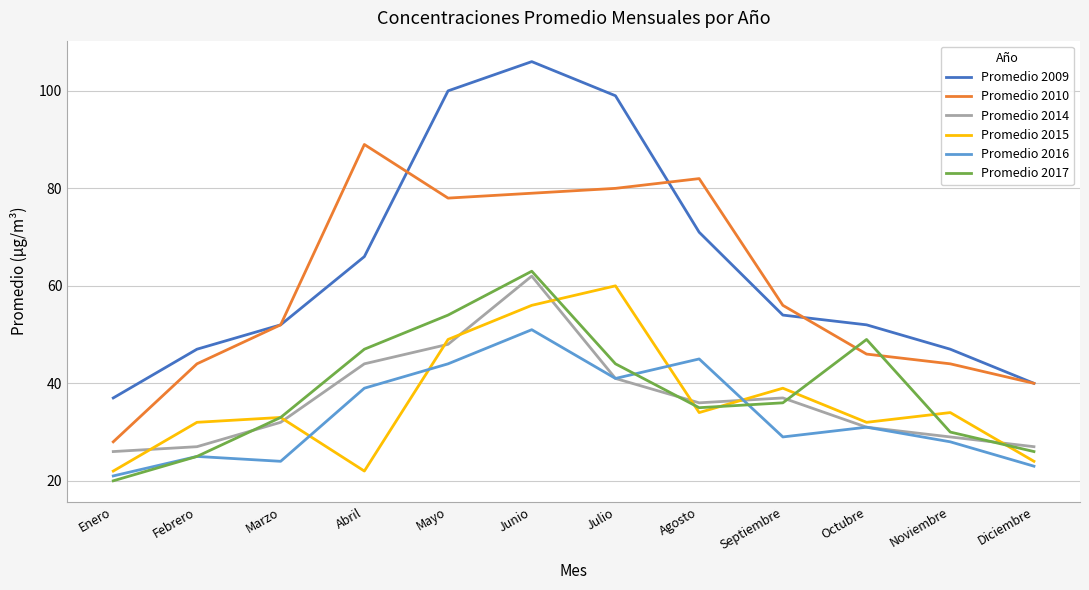

Is it true that Promedio 2017 equals 46 at Marzo?

False